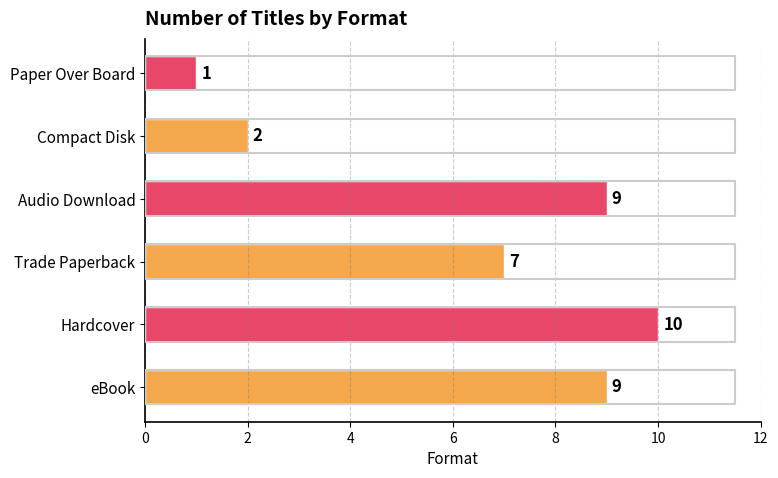

What is the smallest value displayed?

1